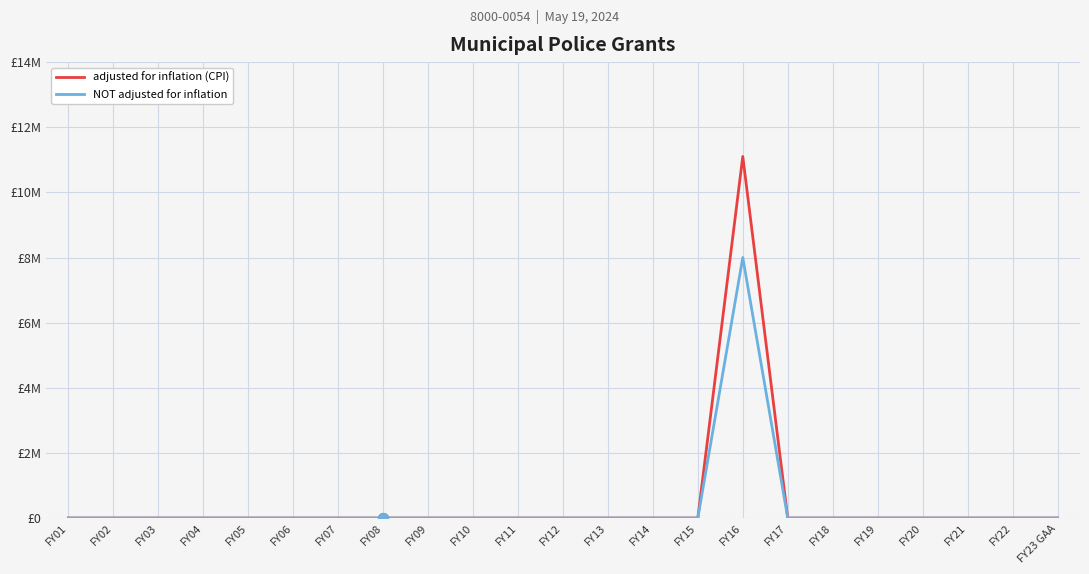

At how many categories does at least one series exceed 6481413?

1